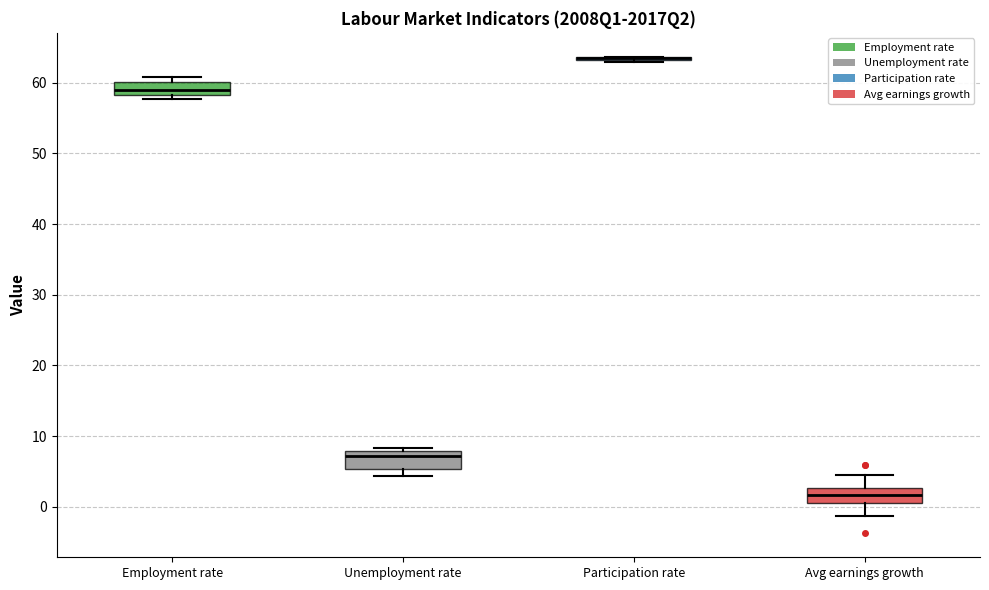

Where is the upper edge of the box for Unemployment rate on the y-axis? The values are not printed on the chart, so give them approximately, as read against the axis.

8